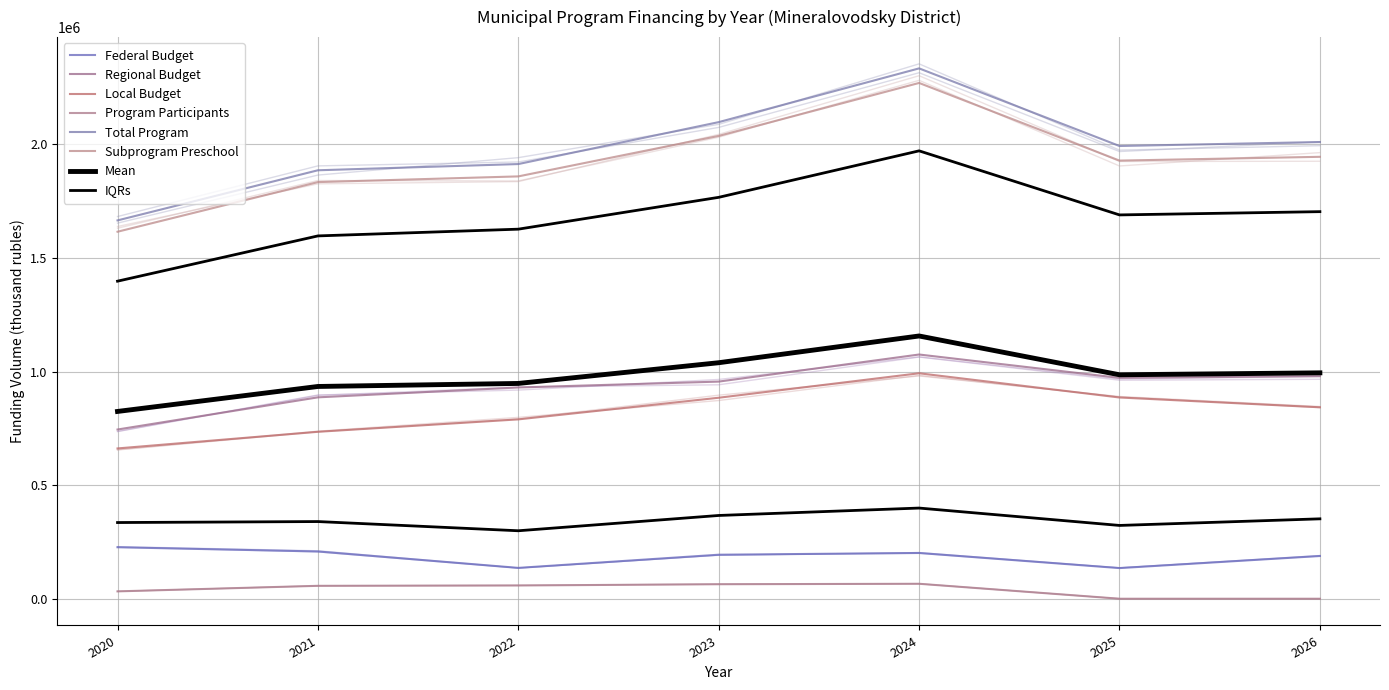

Reading left to right, extract all data points from this chart.

Federal Budget: 226606.6	207938.6	135718.2	193725.0	201314.6	134835.0	188015.8
Regional Budget: 744766.6	886418.3	929856.4	955682.9	1074935.3	972168.6	979596.7
Local Budget: 661520.4	734756.9	789400.0	884640.9	992357.1	885757.9	842596.8
Program Participants: 32348.8	56784.0	58292.0	63788.2	65785.4	0.0	0.0
Total Program: 1665242.3	1885897.8	1913266.6	2097837.1	2334392.5	1992761.6	2010209.3
Subprogram Preschool: 1615380.8	1833843.5	1858952.9	2037168.3	2270256.5	1928485.1	1945144.2